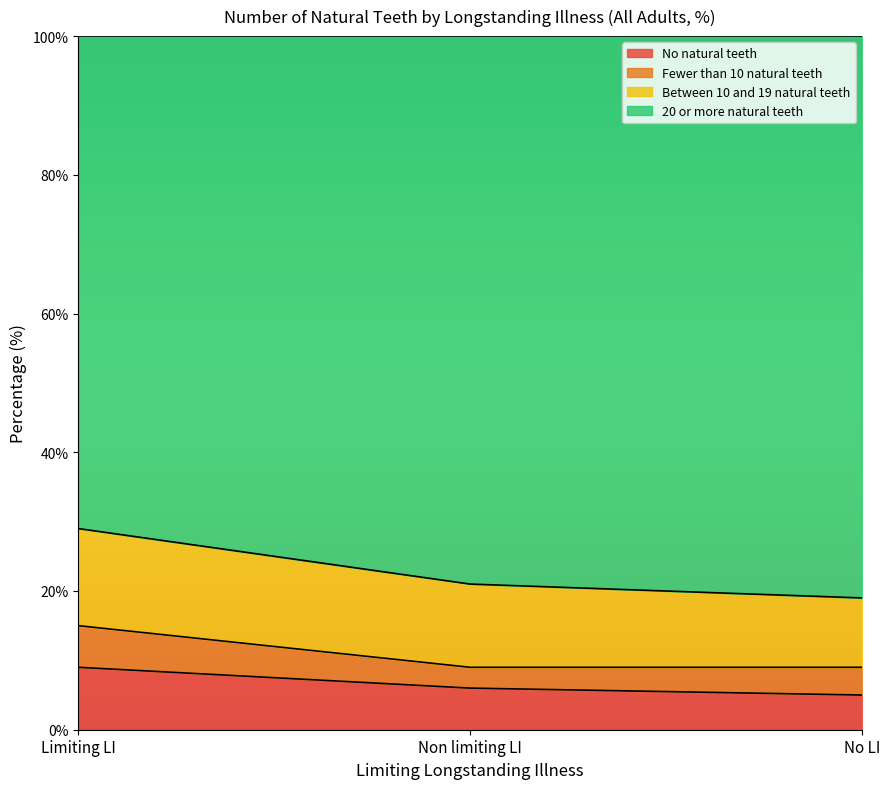

Does the chart display data point markers on the line(s)?

No